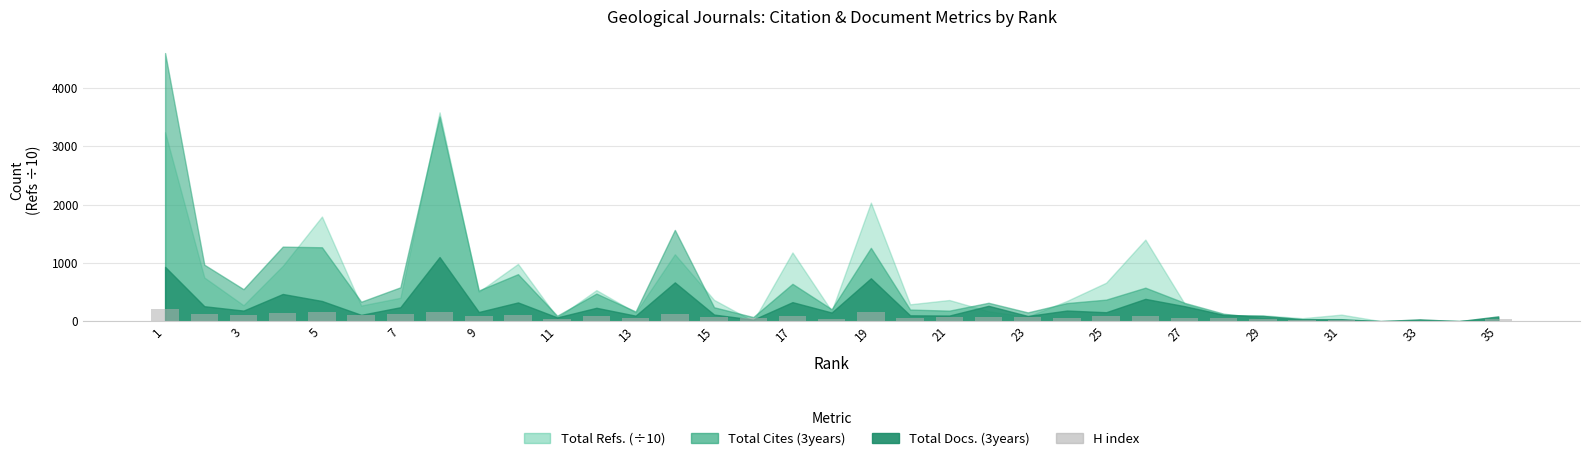

What is the sum of all values?

2781